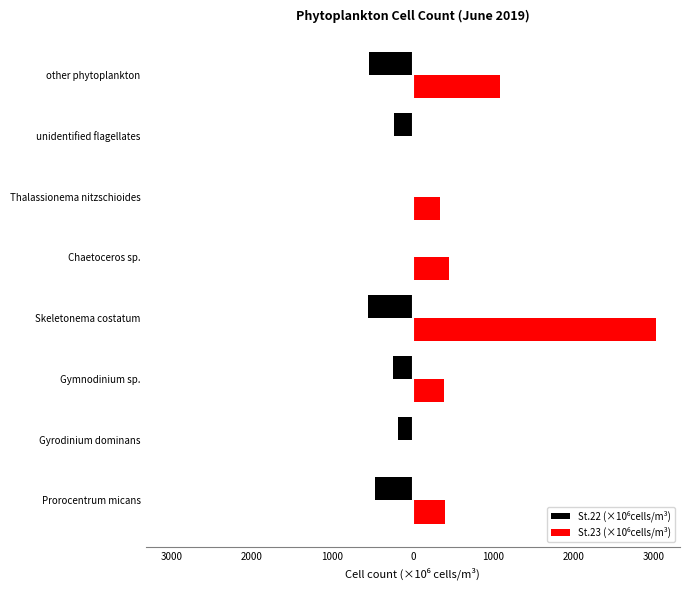

Does the chart contain stacked bars?

No